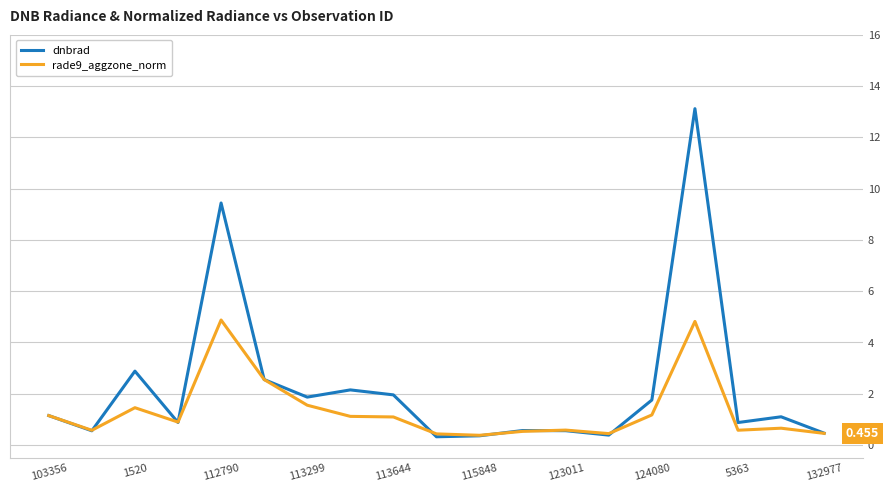

Which series has the largest total across all categories?

dnbrad